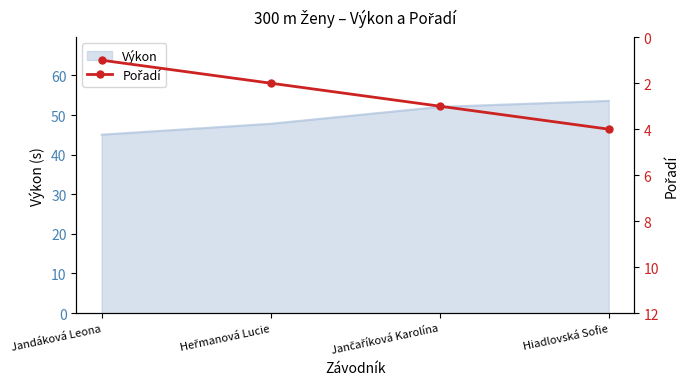

The value of Výkon at Hiadlovská Sofie is 53.6. True or false?

True